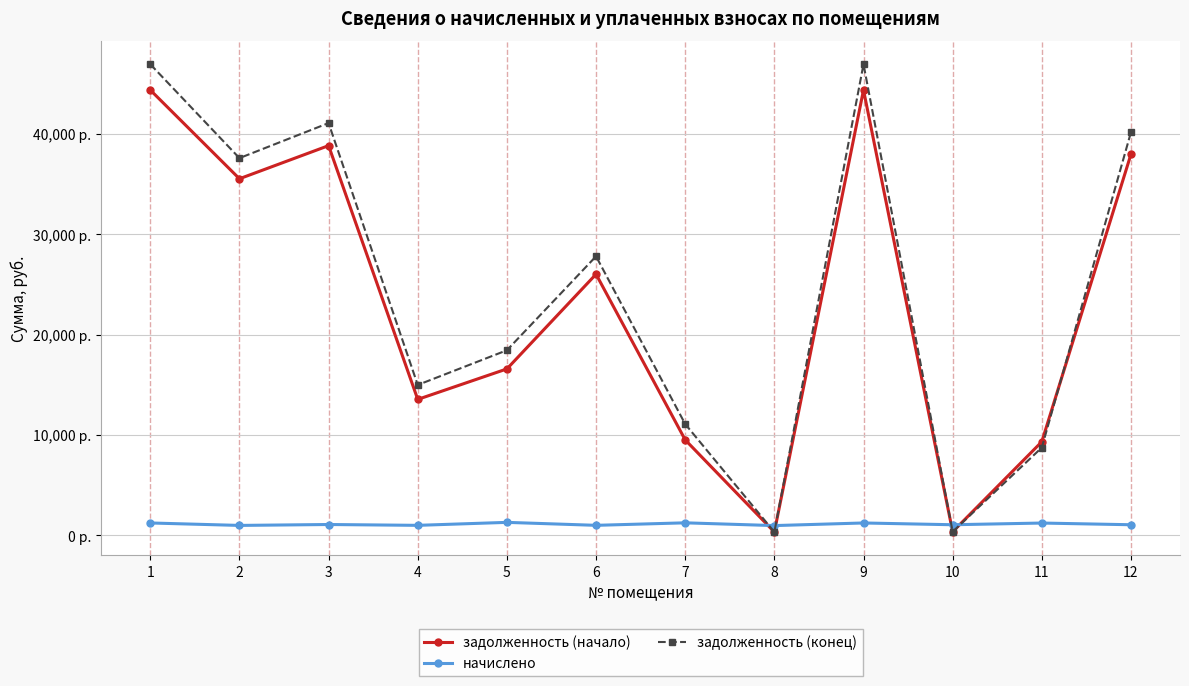

Which series has the largest range (max minus min)?

задолженность (конец)